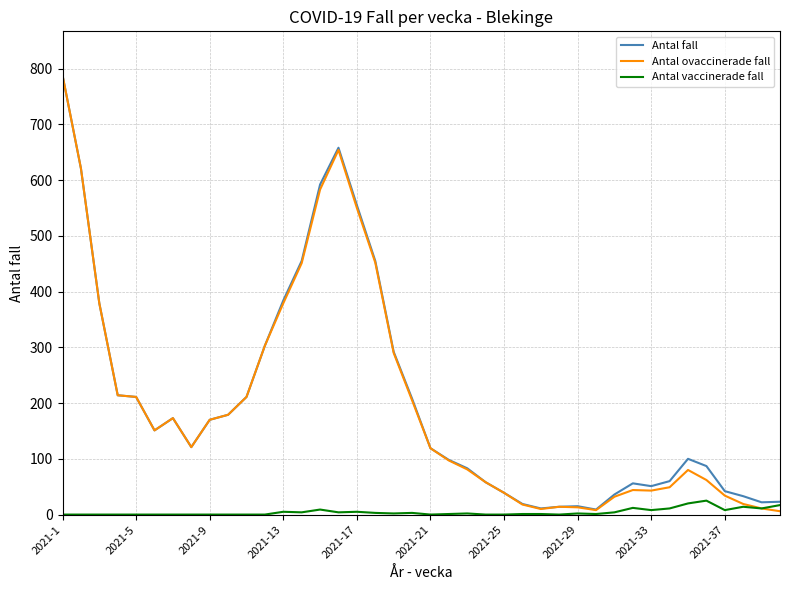

What is the average value of the Antal ovaccinerade fall series?

198